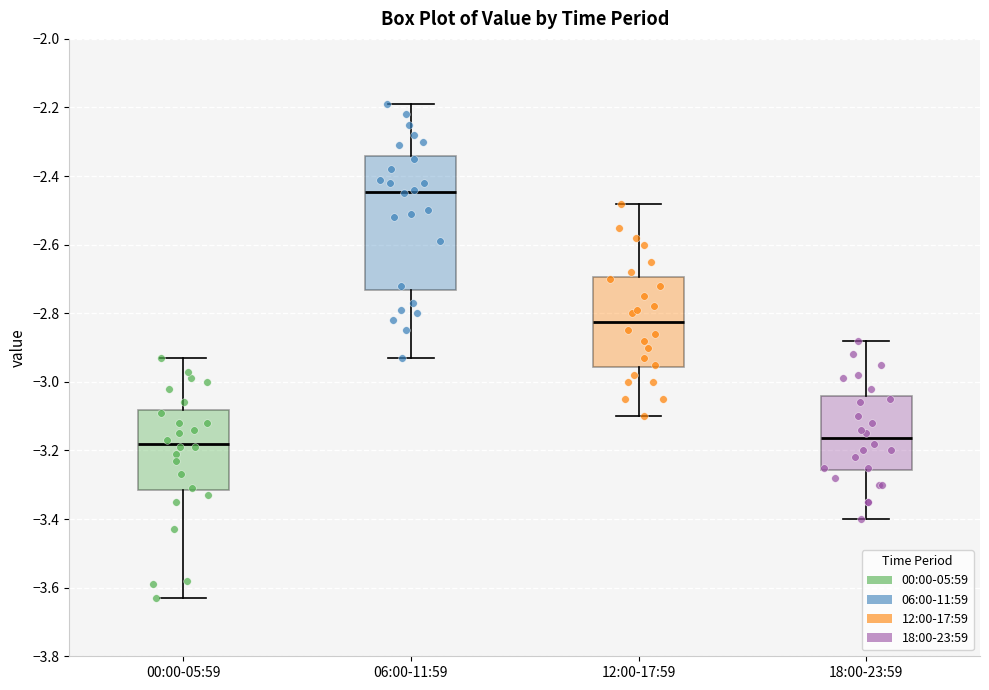

Which box is the tallest, from its lower edge to its upper edge?

06:00-11:59